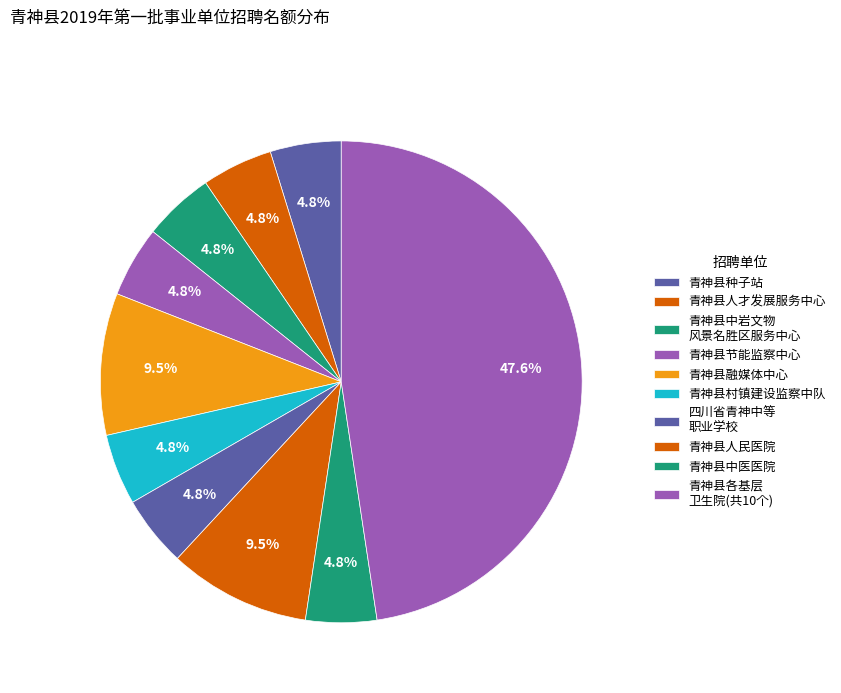

Count the number of slices in the pie.

10